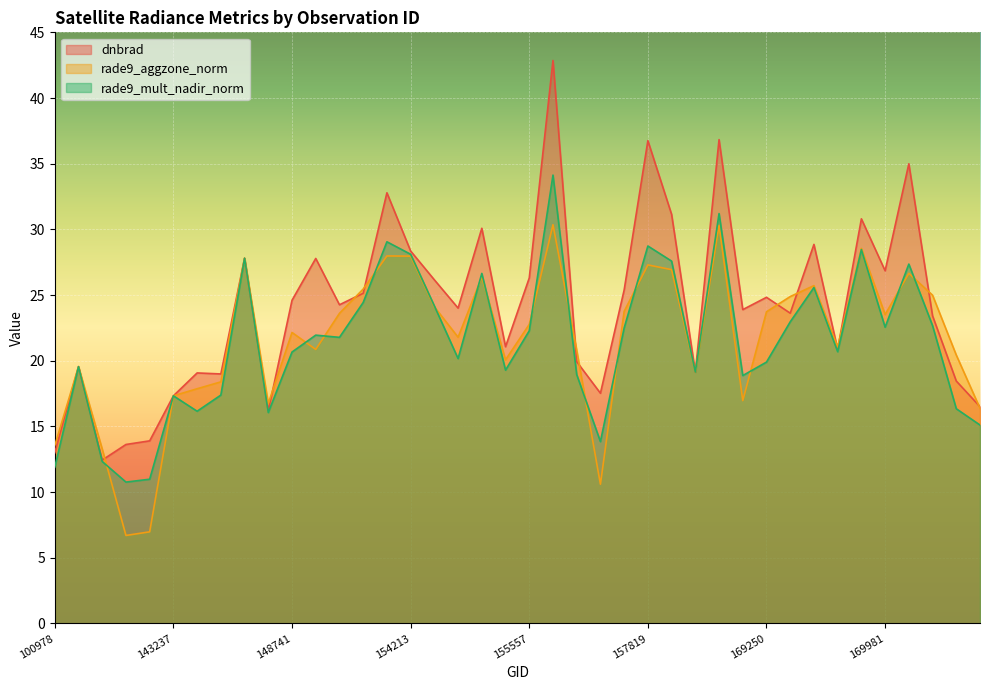

What is the total value across all series at 157819?

92.8